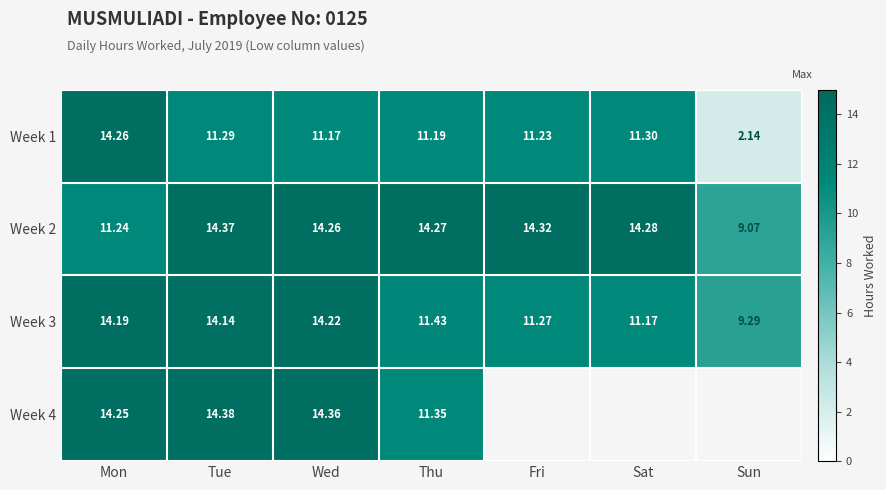

The Week 3 series shows 2.9 at Thu. True or false?

False